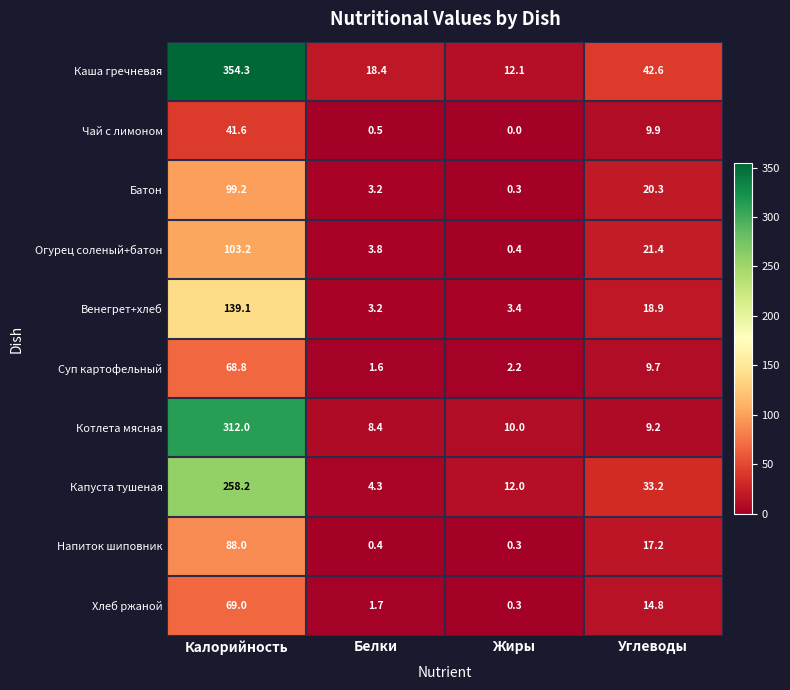

Count the number of data series in this chart.

10